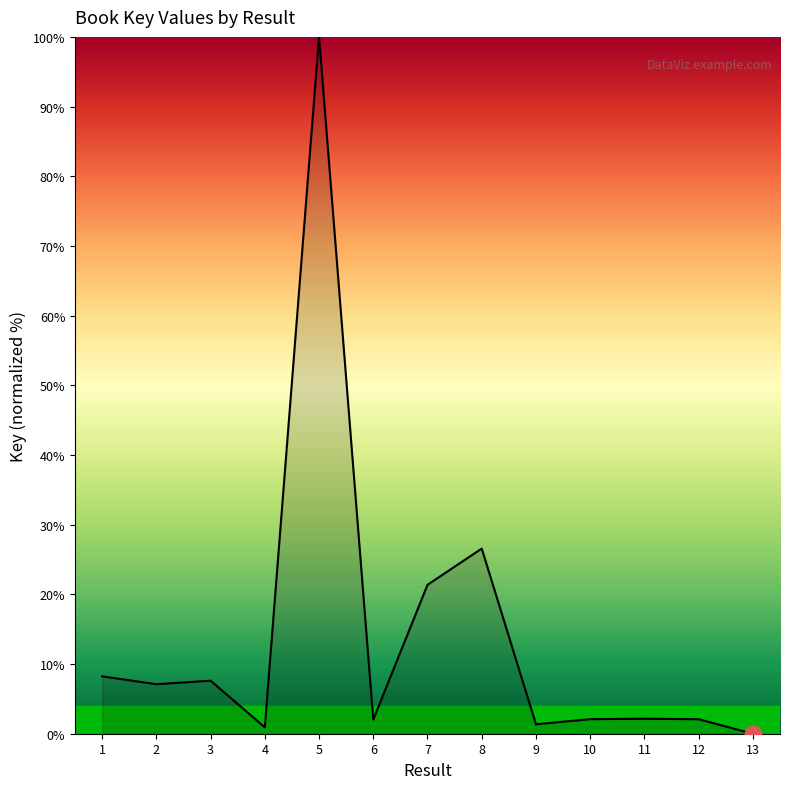

Which category has the lowest value across all series?

13